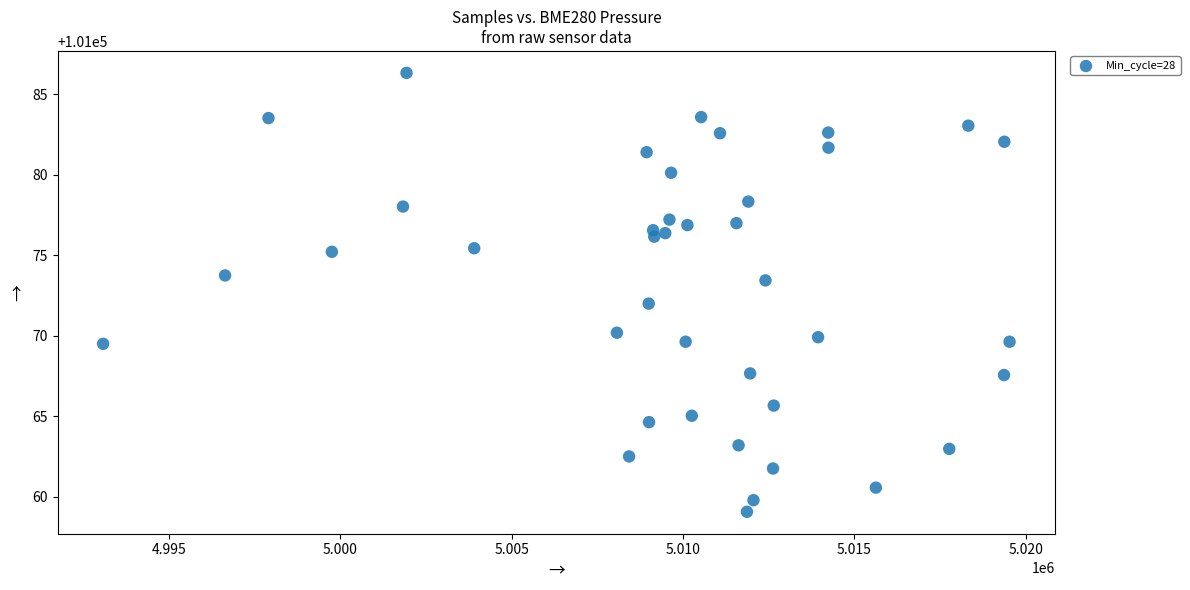

What is the range of X values (max minus min)?

26451.0